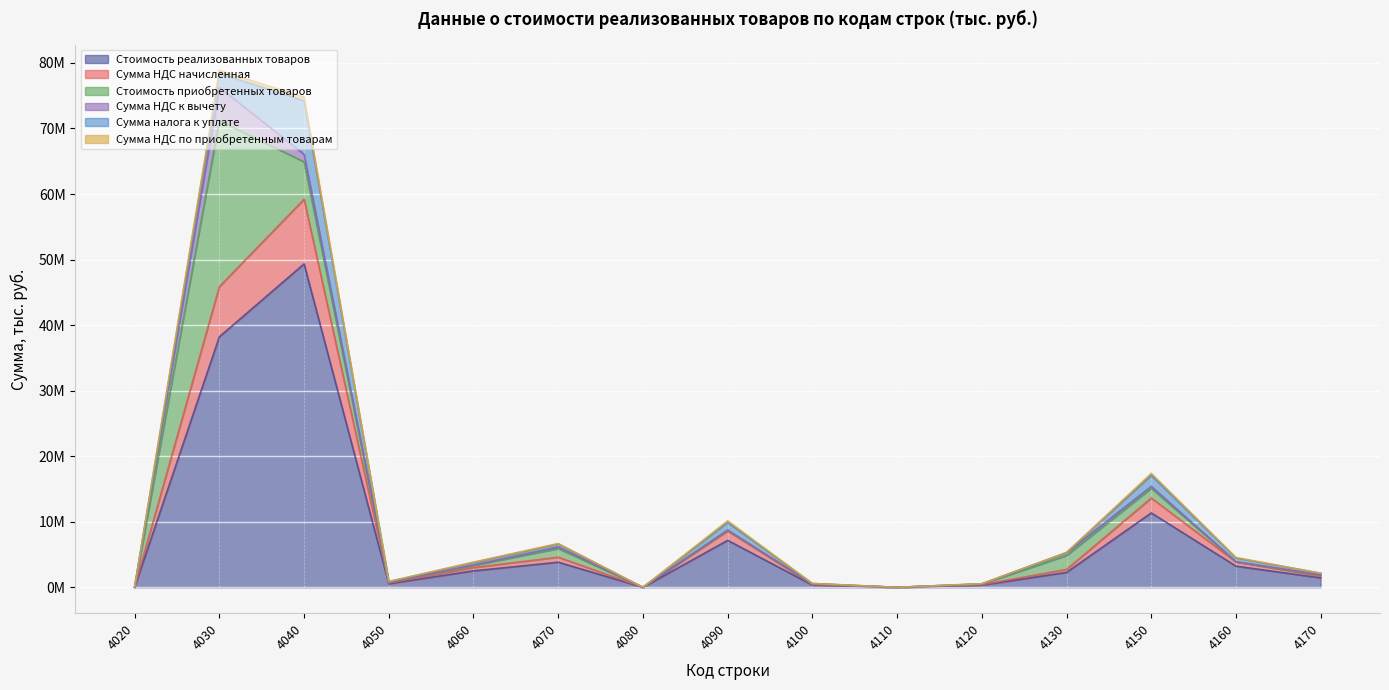

How many positive values does the Сумма НДС по приобретенным товарам series have?

14